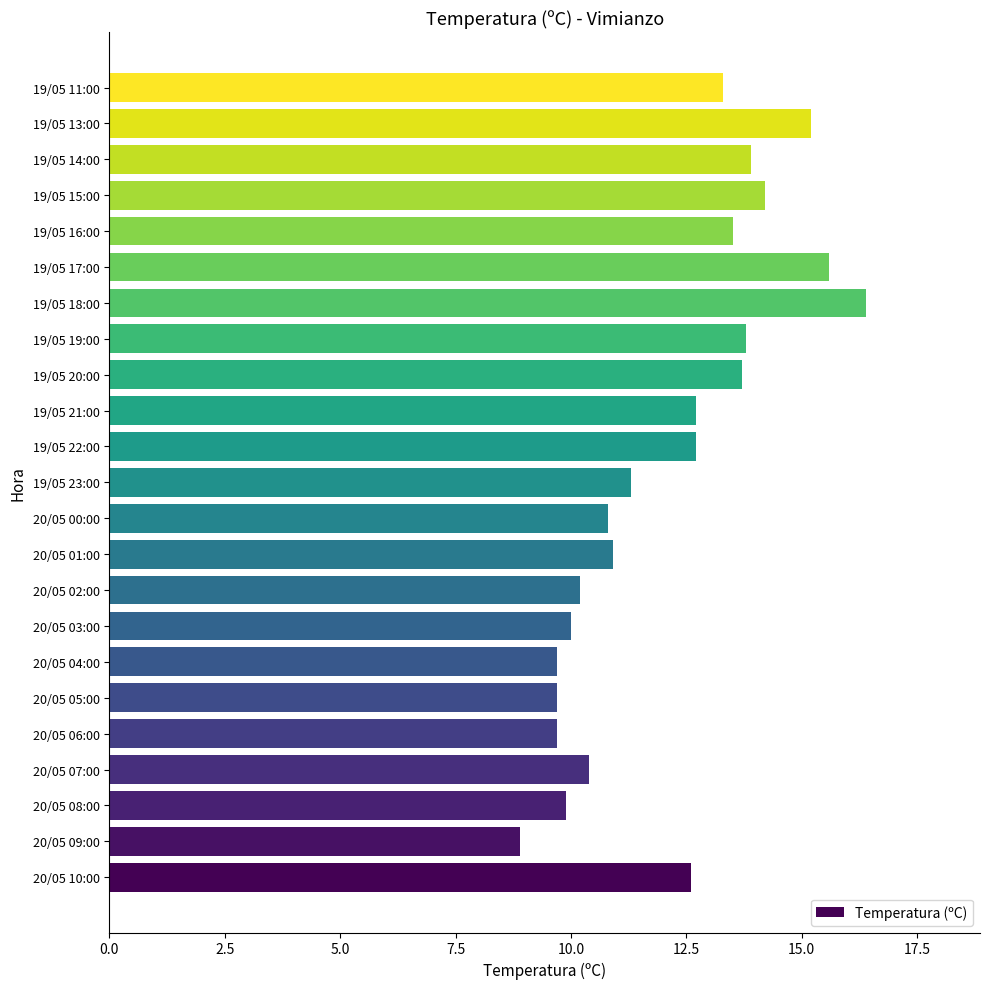

Reading top to bottom, extract all data points from this chart.

13.3	15.2	13.9	14.2	13.5	15.6	16.4	13.8	13.7	12.7	12.7	11.3	10.8	10.9	10.2	10.0	9.7	9.7	9.7	10.4	9.9	8.9	12.6